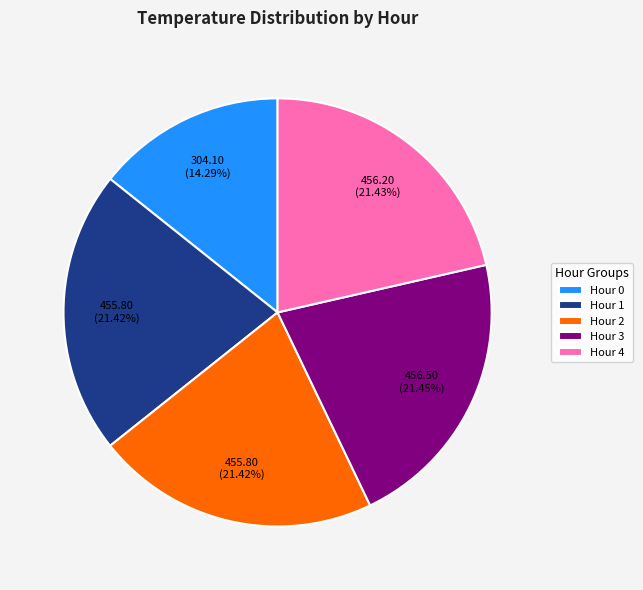

How many segments does this pie chart have?

5